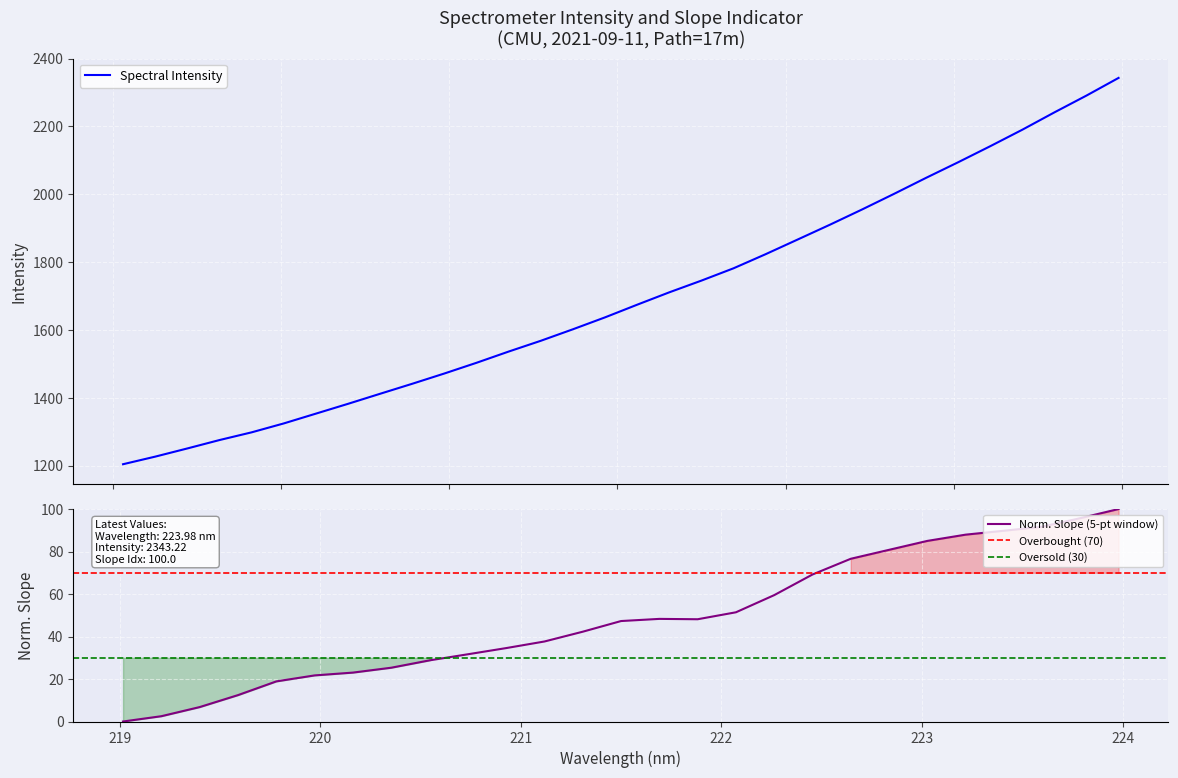

What is the maximum value for Spectral Intensity?

2343.2